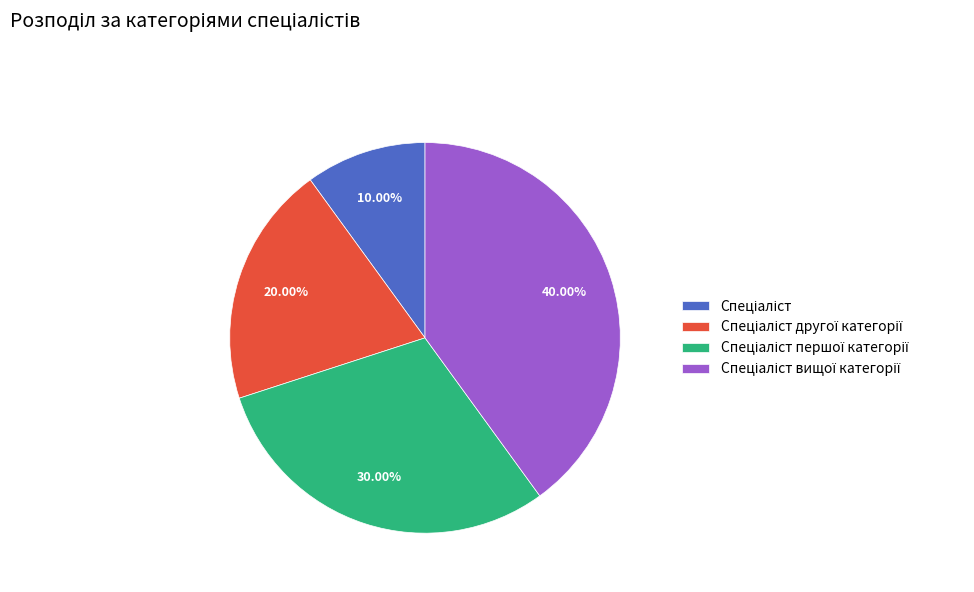

Is there a majority slice in this chart?

No